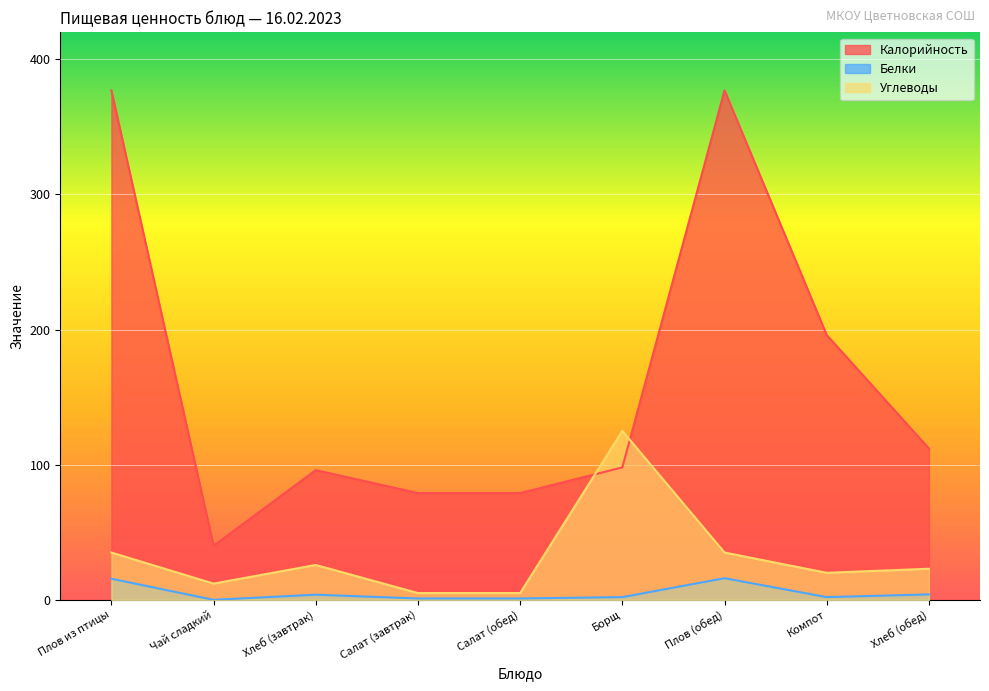

How many times do Калорийность and Углеводы cross each other?

2